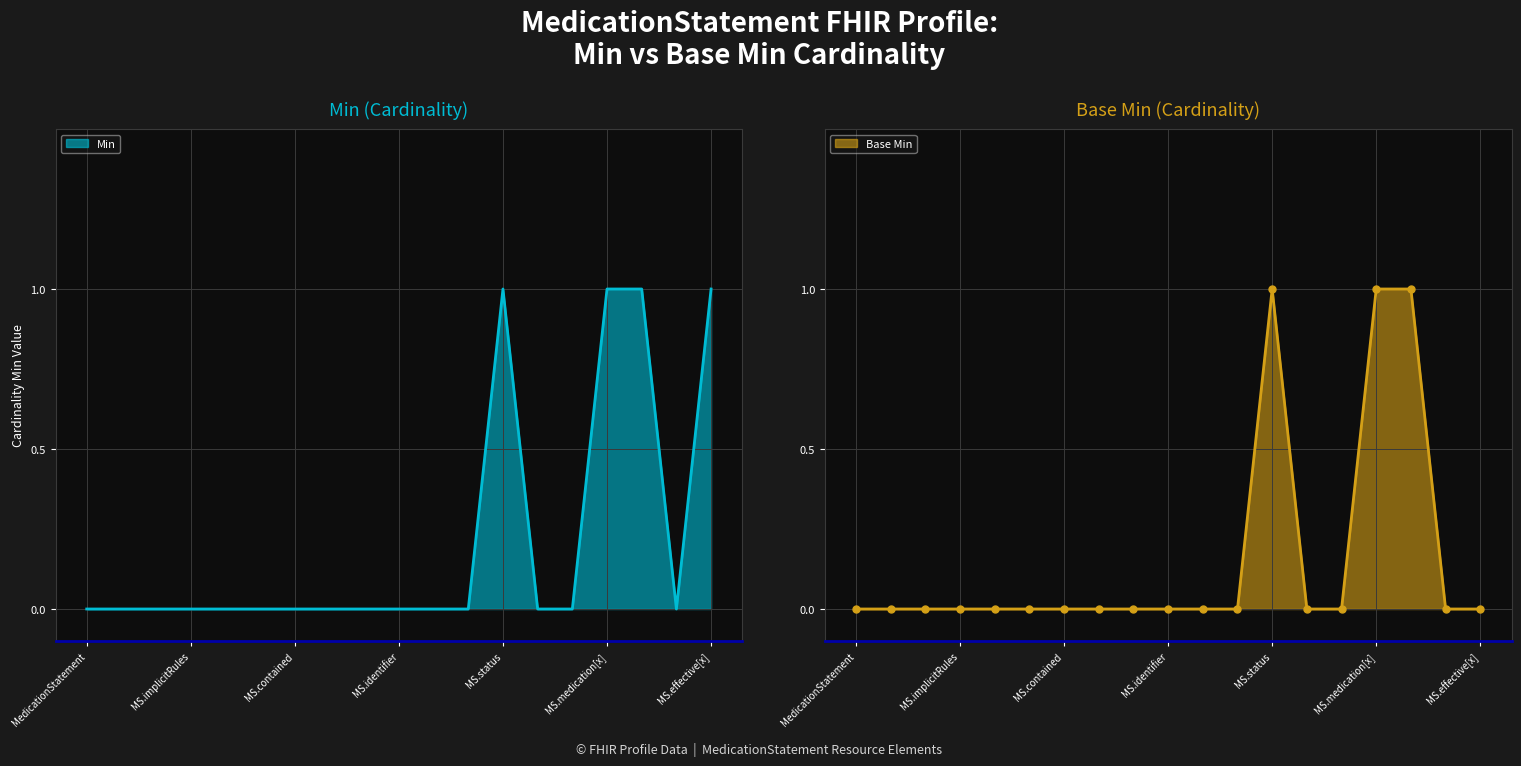

In Min, how many points are lower than both neighbors (excluding endpoints)?

1